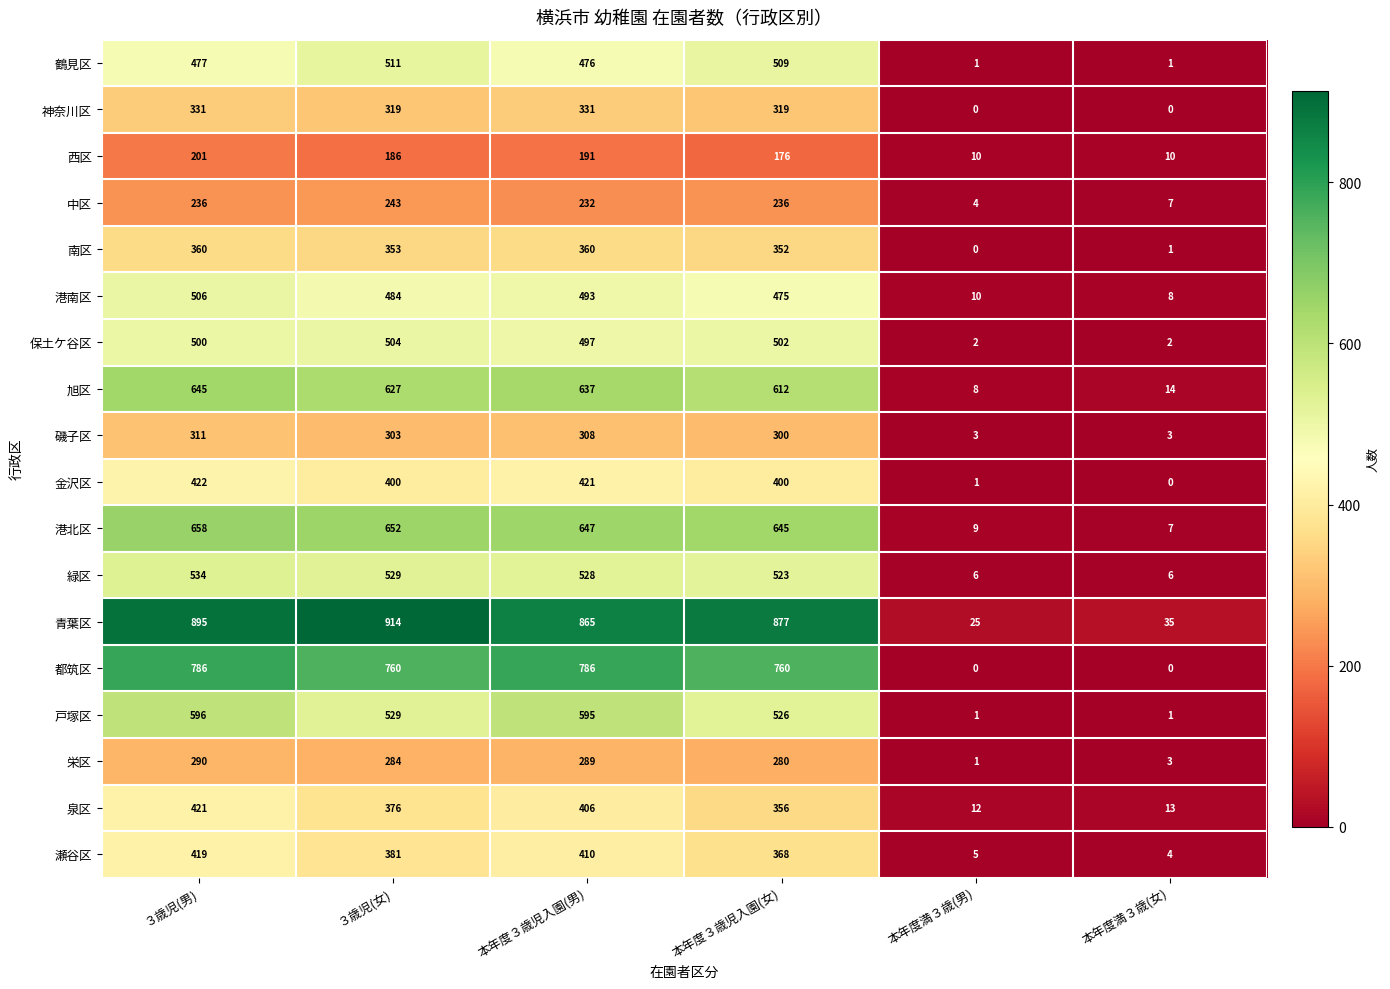

True or false: 都筑区 has a value of 760 at 本年度３歳児入園(女).

True